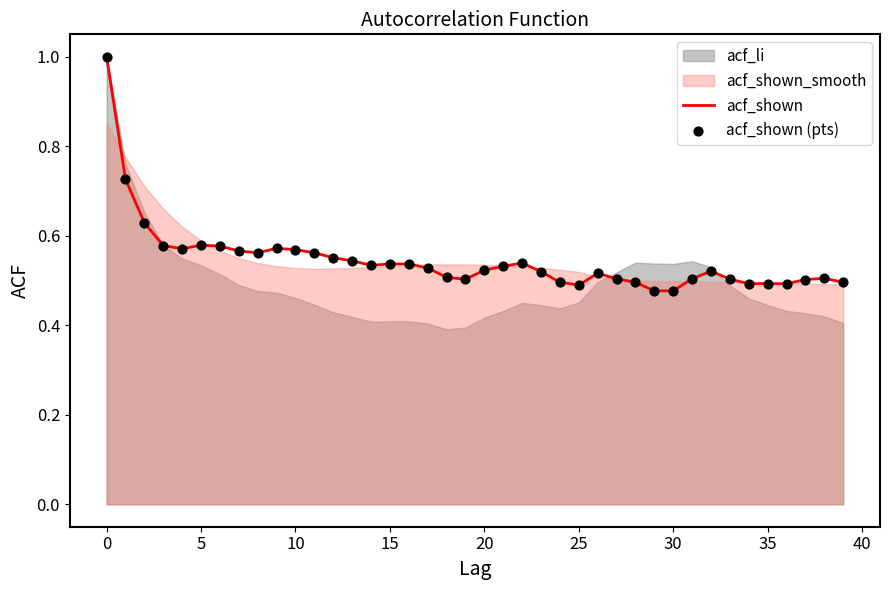

Is it true that acf_shown equals 0.8 at 5?

False